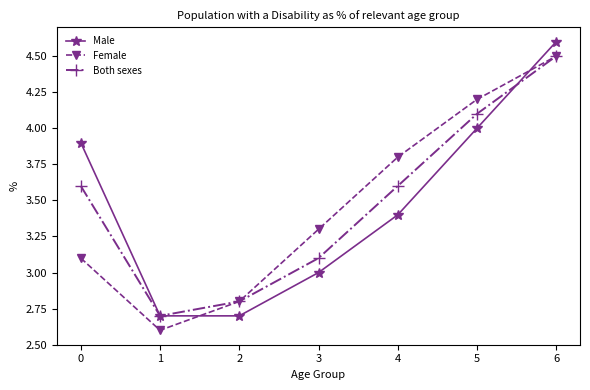

Which category has the lowest value across all series?

1